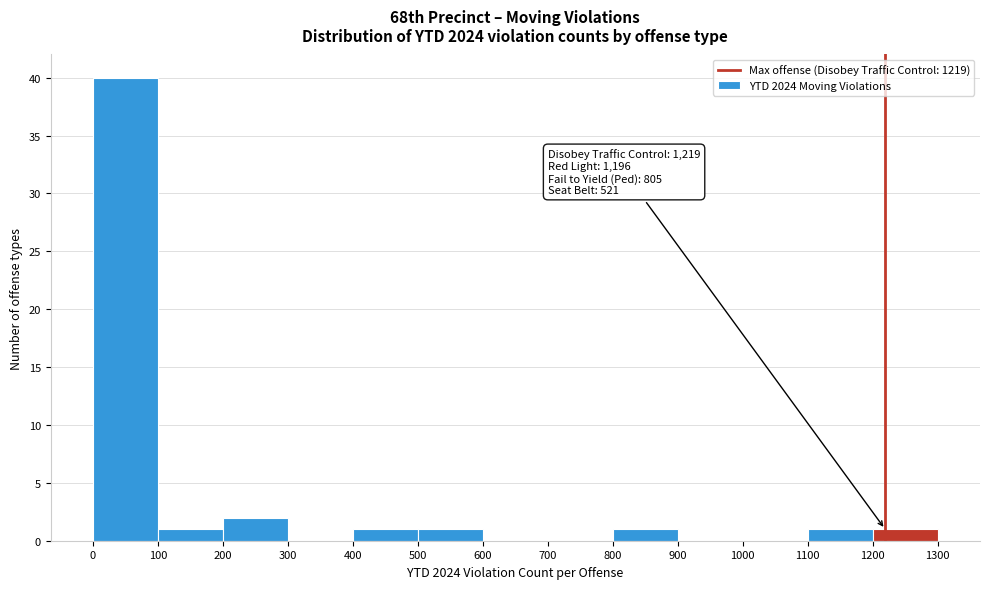

Which range on the x-axis has the tallest bar?

0 to 100